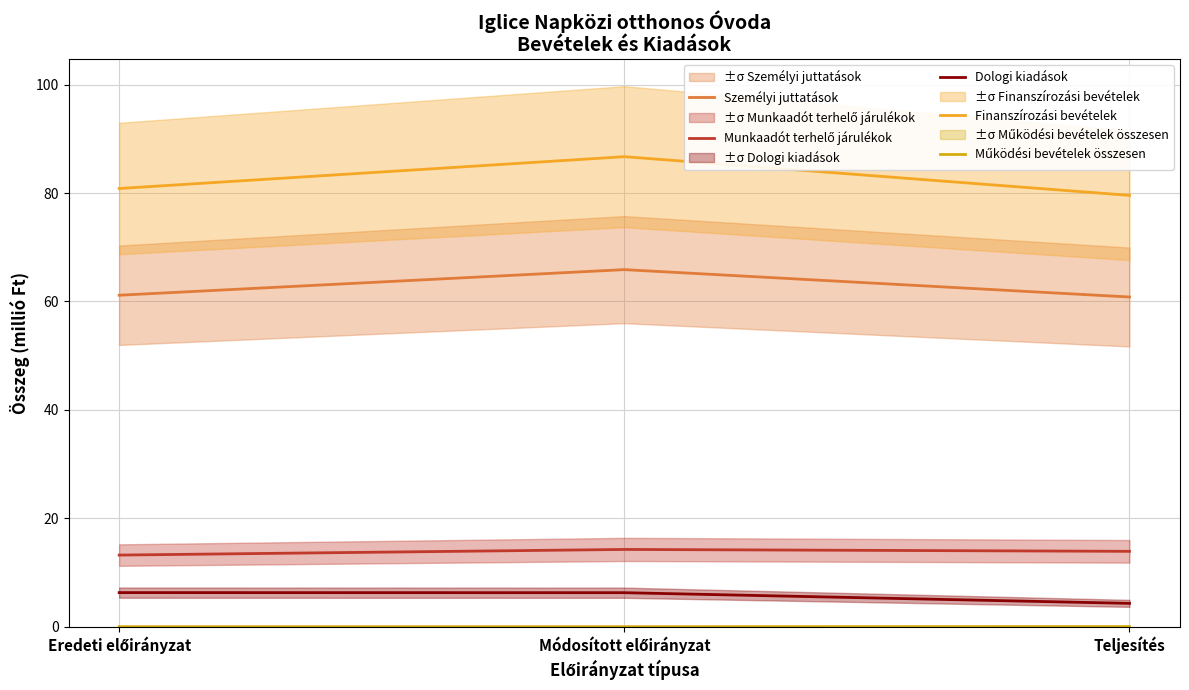

At Módosított előirányzat, list the series in order from smallest to largest.

Működési bevételek összesen, Dologi kiadások, Munkaadót terhelő járulékok, Személyi juttatások, Finanszírozási bevételek